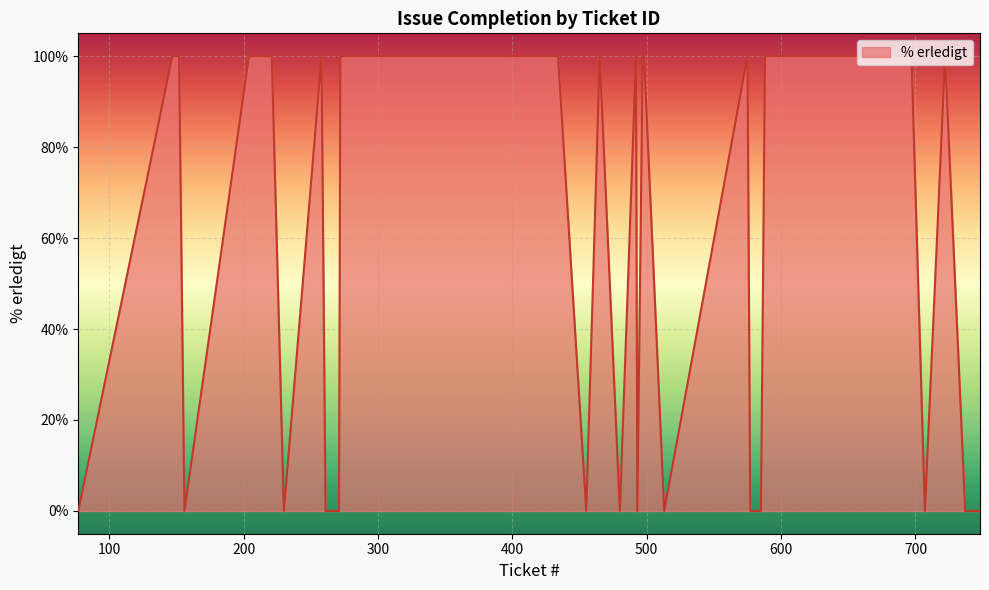

What is the maximum value shown in the chart?

100